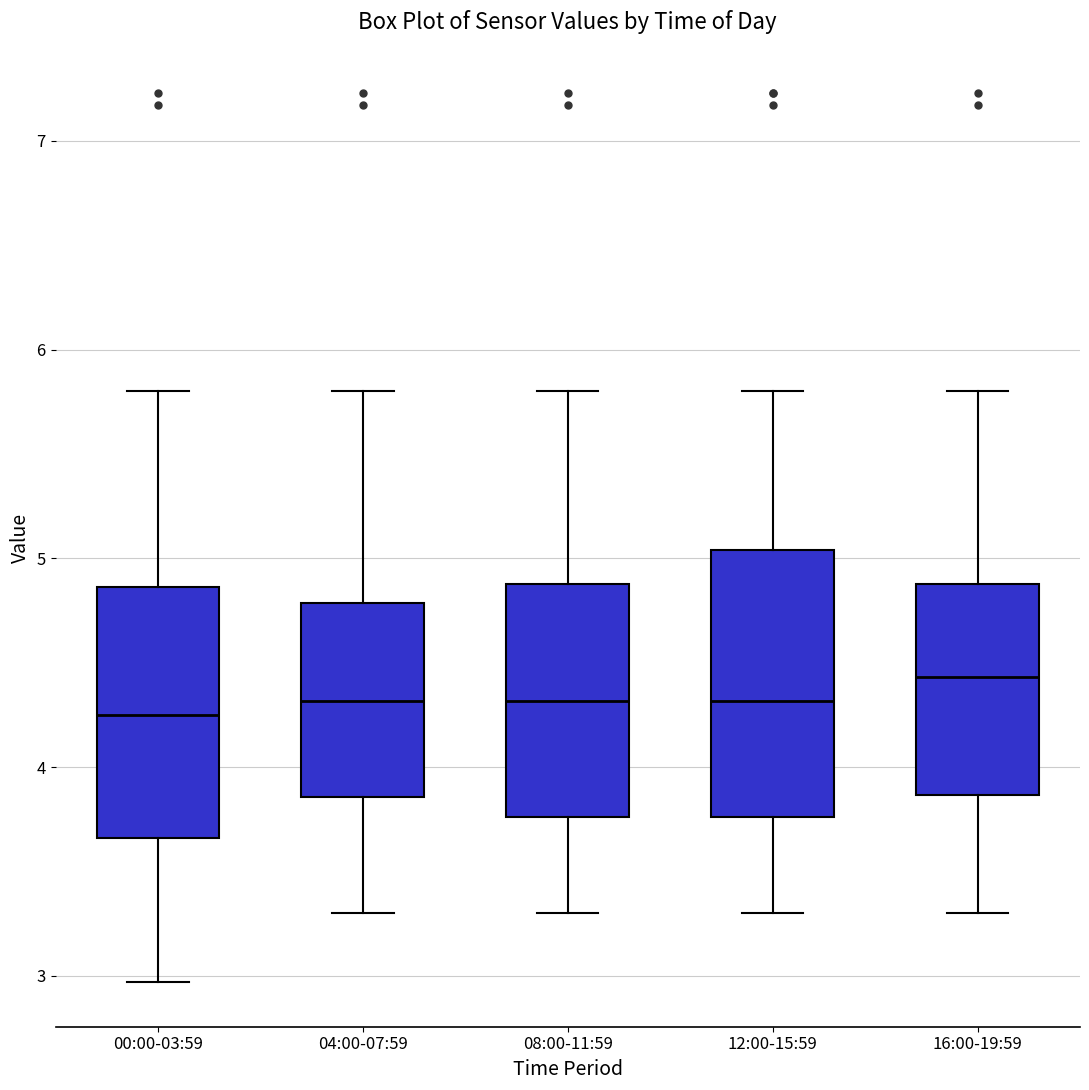

Reading left to right, read every box against the y-axis: the position of its median line, the range the box covers, and the ends of its whiskers. The values are not printed on the chart, so give them approximately, as read against the axis.

00:00-03:59: median 4.3, box 3.7 to 4.9, whiskers 3.0 to 5.8
04:00-07:59: median 4.3, box 3.9 to 4.8, whiskers 3.3 to 5.8
08:00-11:59: median 4.3, box 3.8 to 4.9, whiskers 3.3 to 5.8
12:00-15:59: median 4.3, box 3.8 to 5.0, whiskers 3.3 to 5.8
16:00-19:59: median 4.4, box 3.9 to 4.9, whiskers 3.3 to 5.8